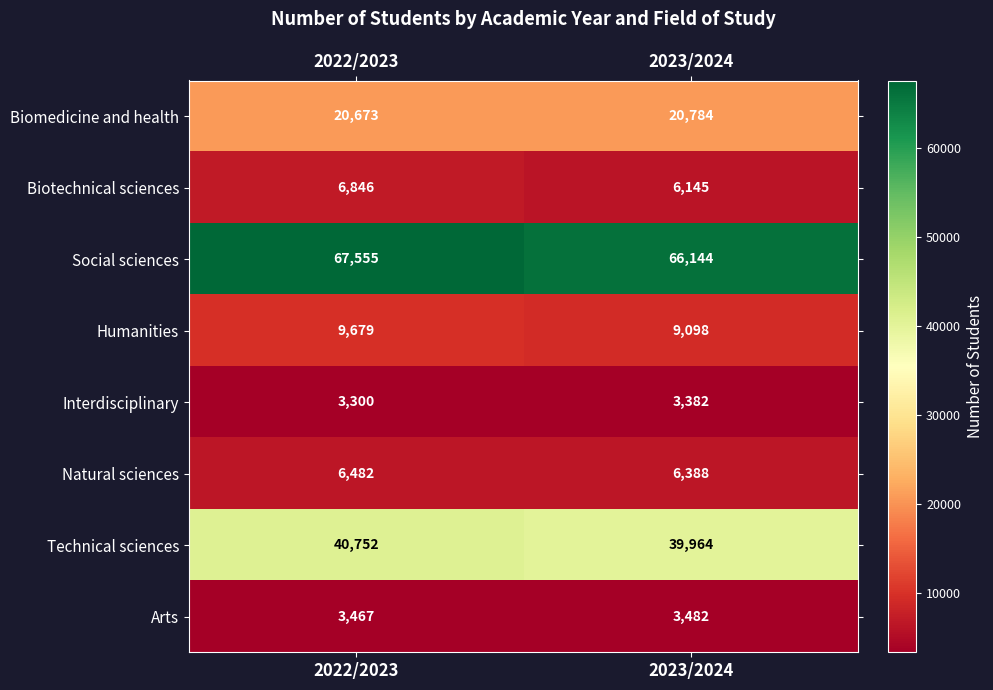

The value of Arts at 2023/2024 is 3482. True or false?

True